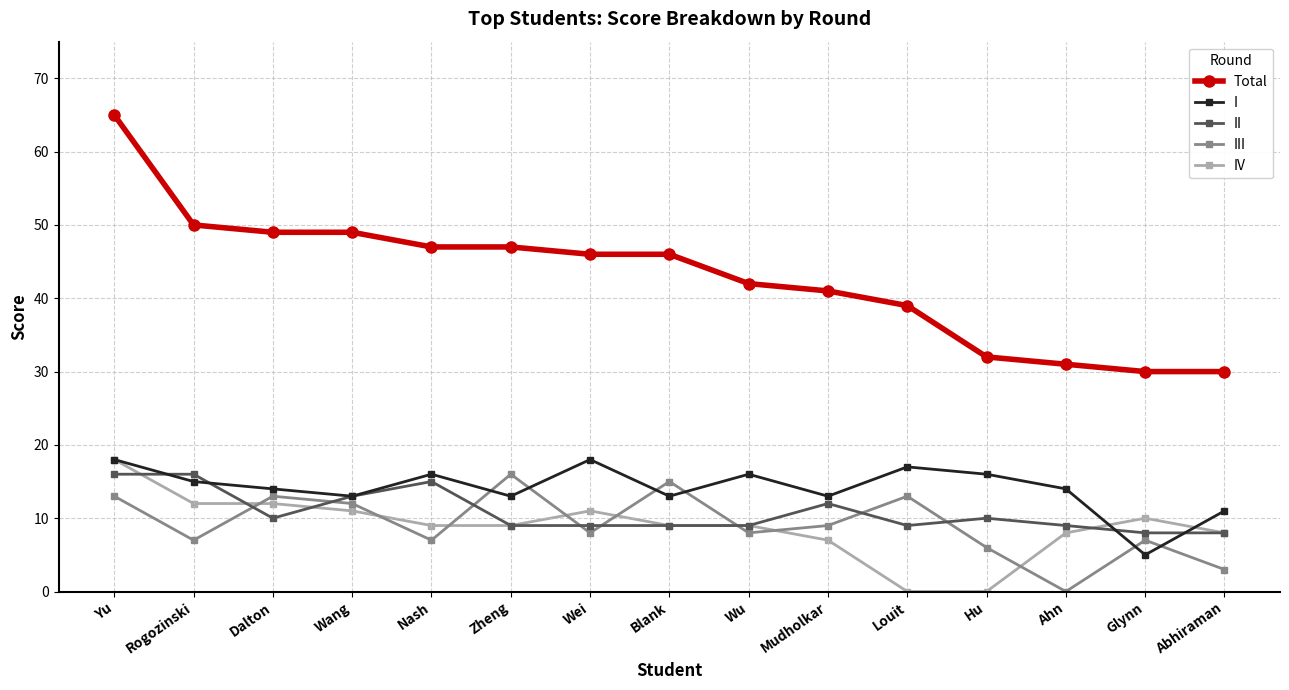

Between Rogozinski and Wei, which series saw the biggest shift?

II